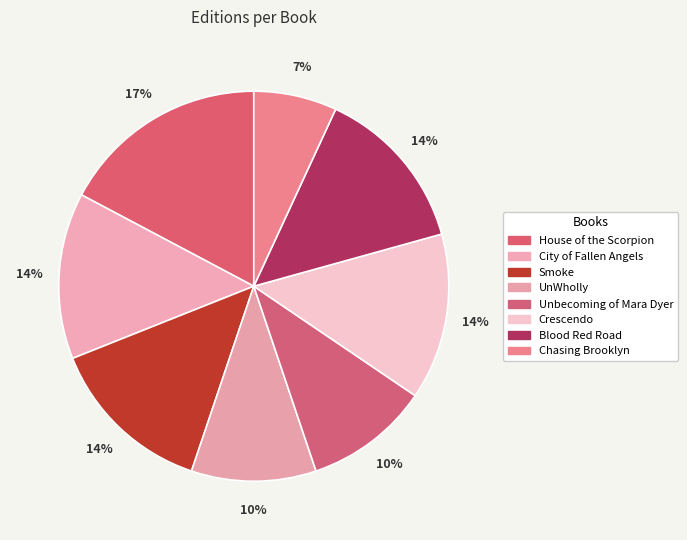

To the nearest percent, what percentage of the pie is Chasing Brooklyn?

7%